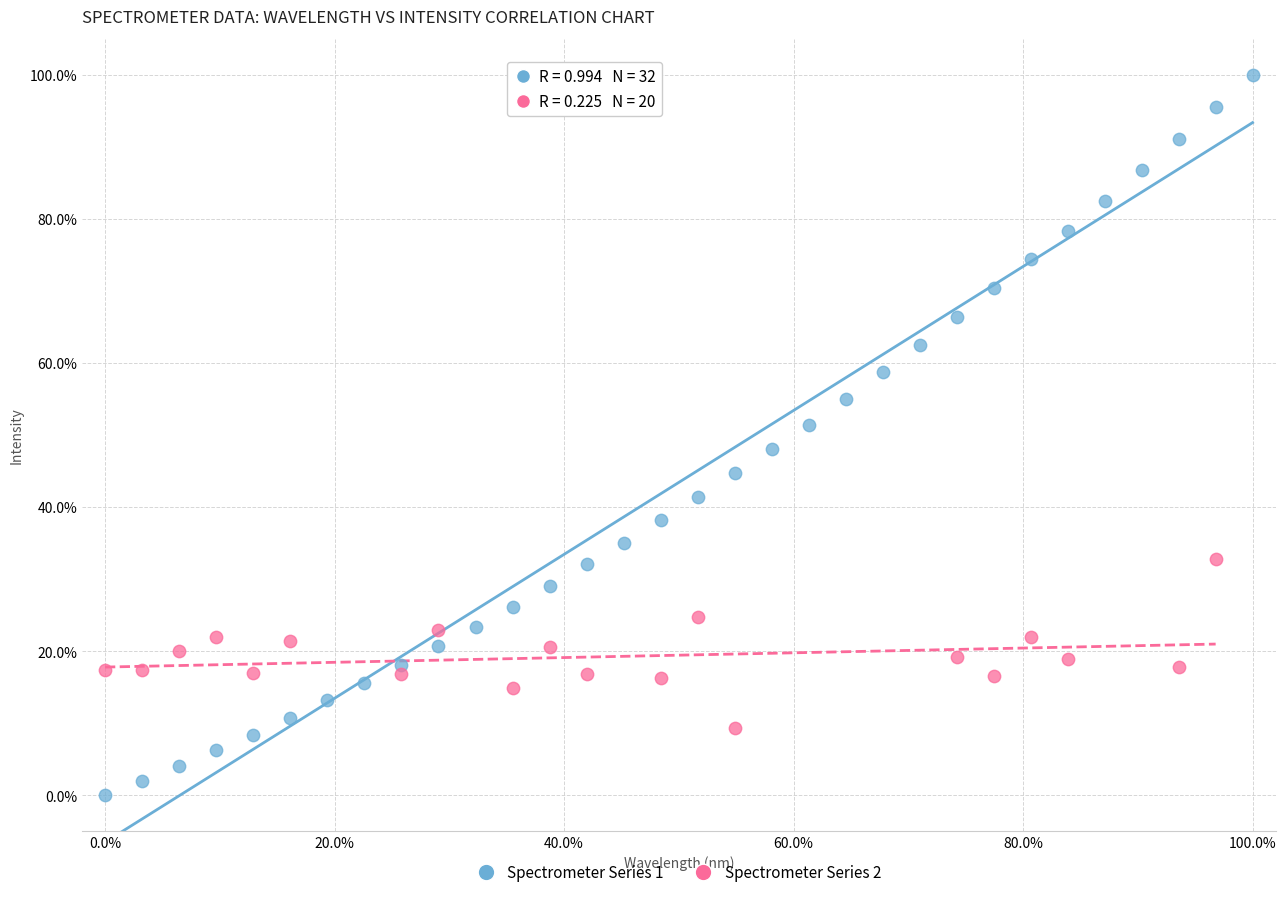

Which series contains the lowest Y value?

Spectrometer Series 1